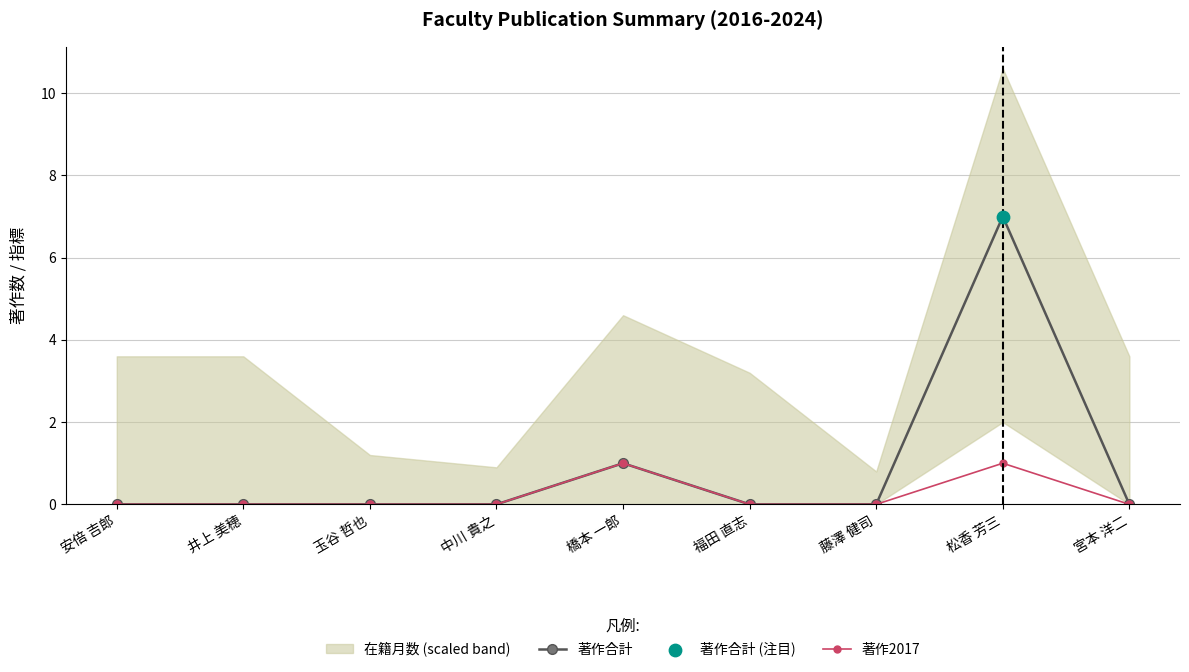

Is the value of 著作2017 at 福田 直志 greater than the value of 著作合計 at 松香 芳三?

No